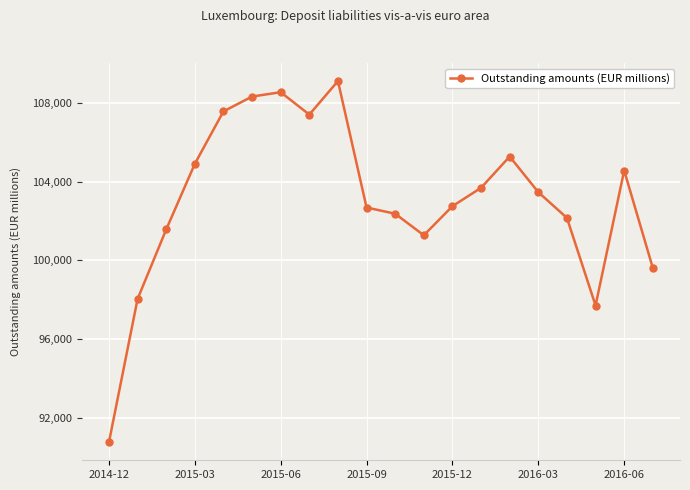

What is the average value?

103086